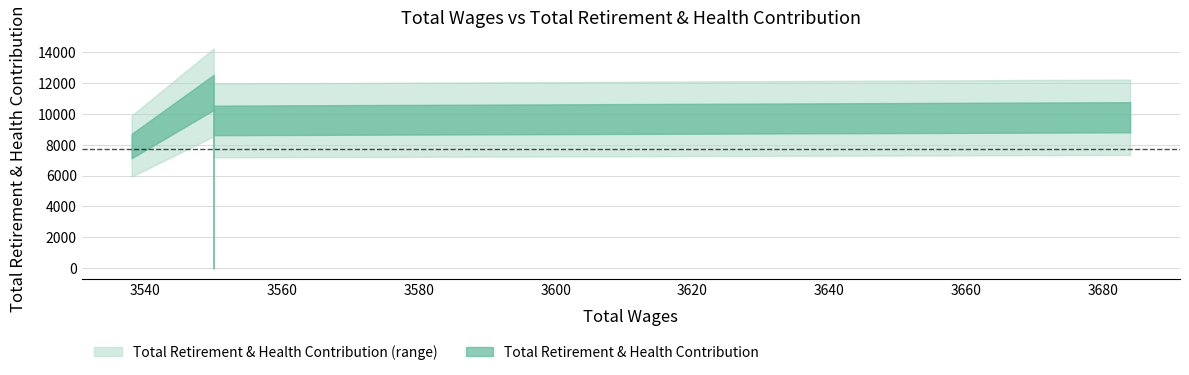

Count the number of data series in this chart.

1